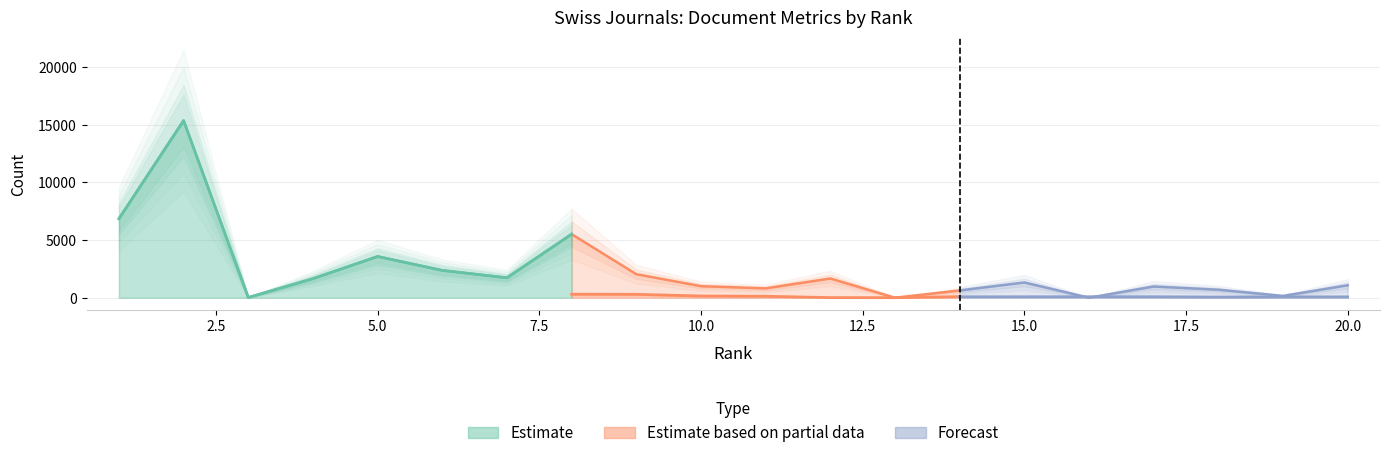

What is the minimum value shown in the chart?

20